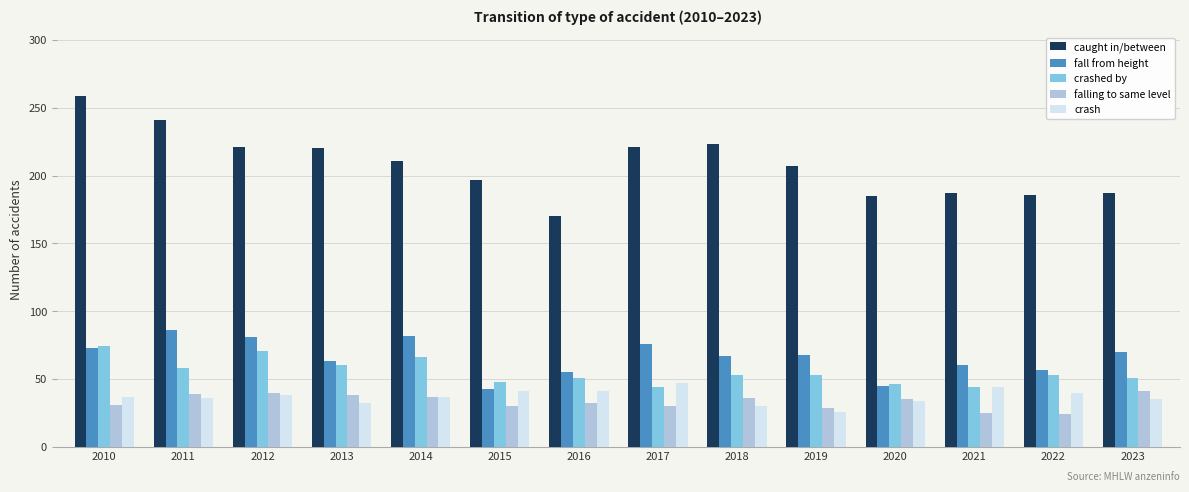

At which category does the chart reach its peak across all series?

2010